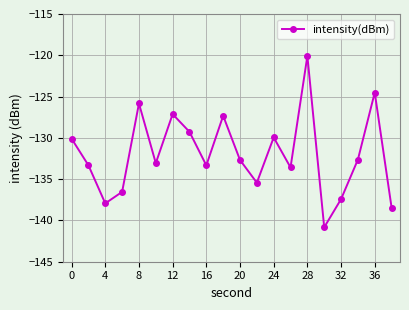

True or false: there are more than 0 points higher than both neighbors.

True